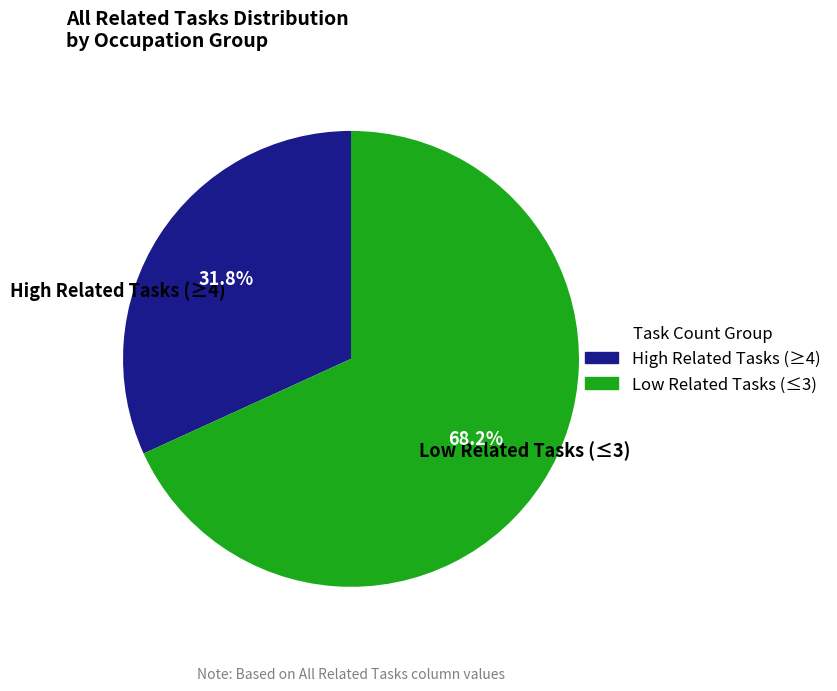

Between Low Related Tasks (≤3) and High Related Tasks (≥4), which is larger?

Low Related Tasks (≤3)